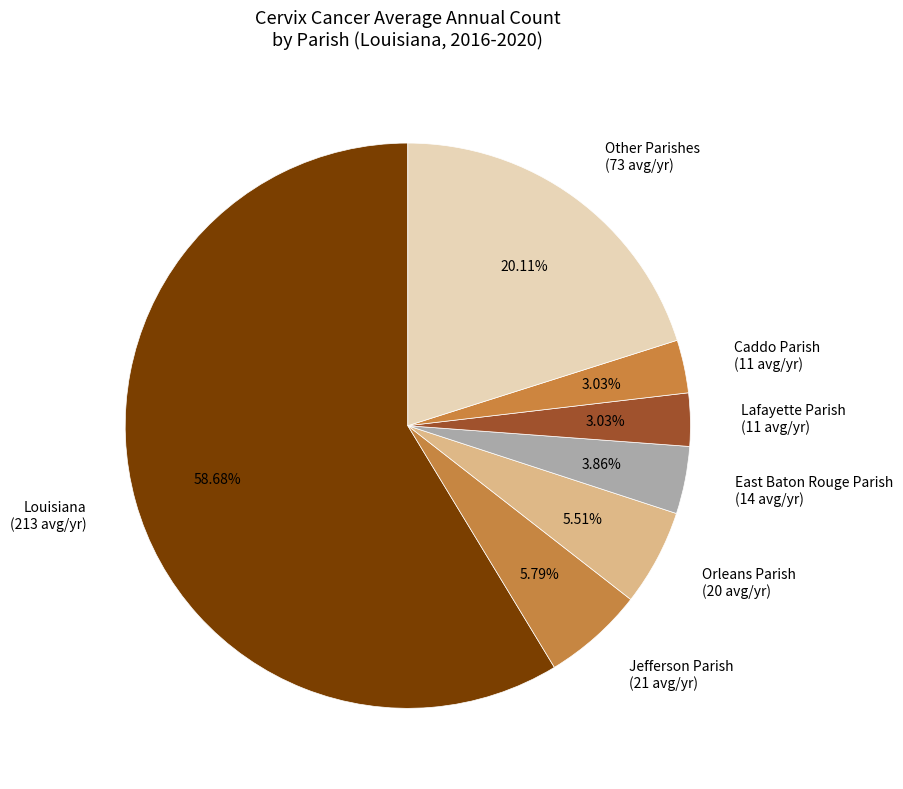

Which category accounts for the majority?

Louisiana